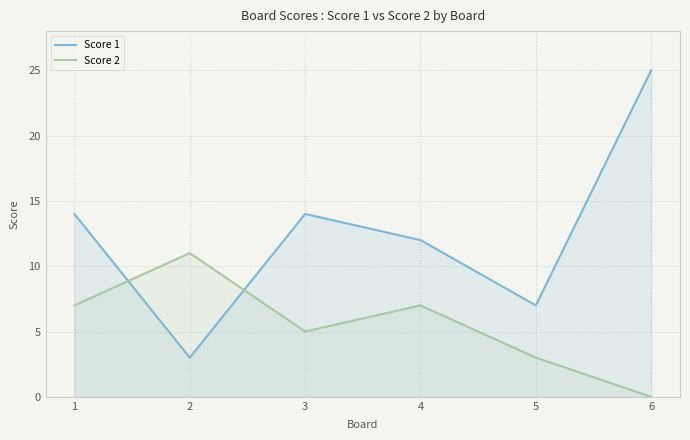

True or false: Score 2 and Score 1 intersect in this chart.

True